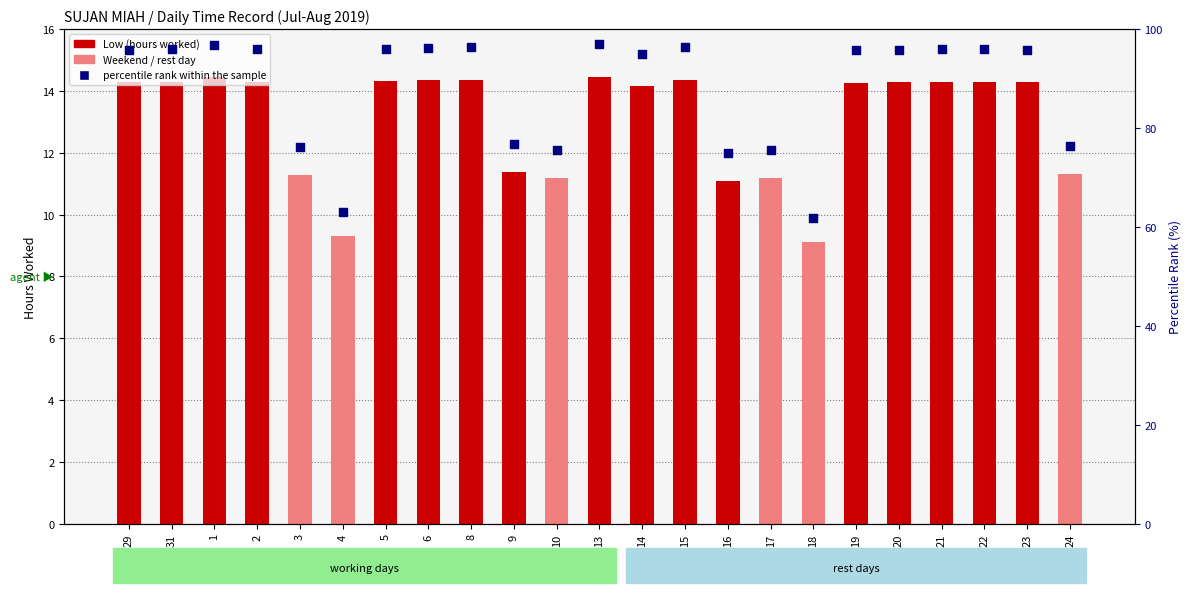

What are all the series names shown in the legend?

Low (hours worked), percentile rank within the sample